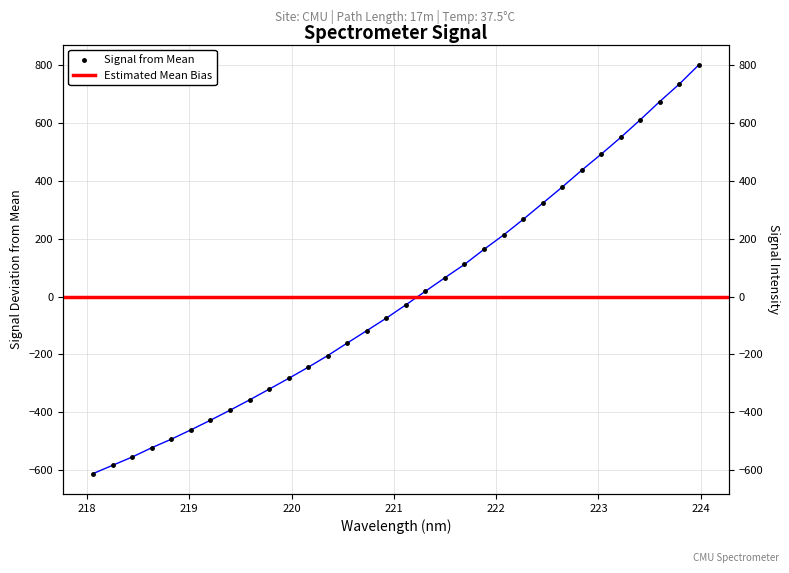

How many values exceed -28?

15